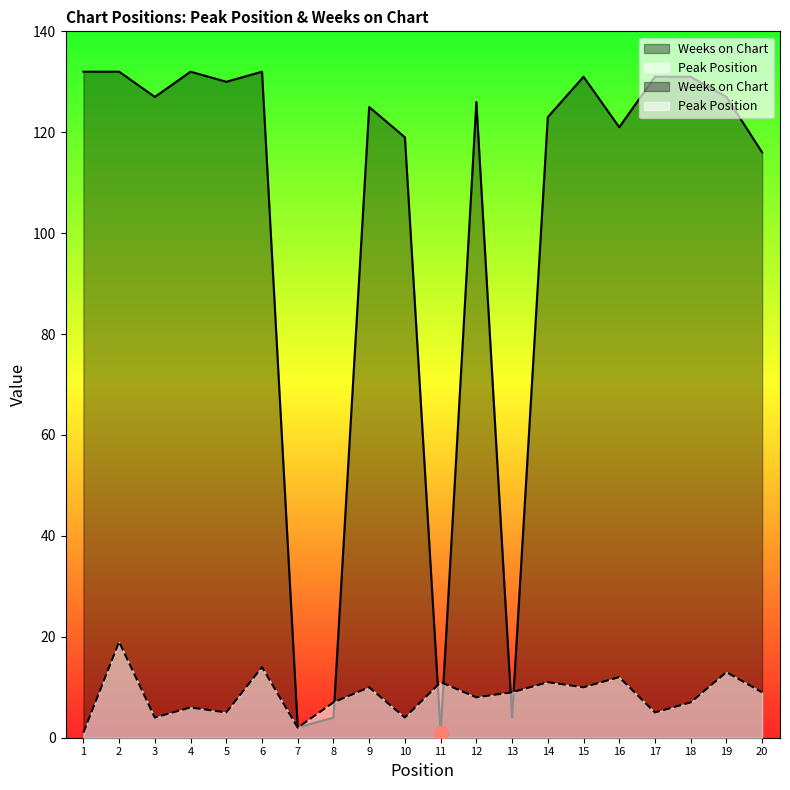

Reading right to left, what are all the values shown in this chart?

Peak Position: 9	13	7	5	12	10	11	9	8	11	4	10	7	2	14	5	6	4	19	1
Weeks on Chart: 116	127	131	131	121	131	123	4	126	1	119	125	4	2	132	130	132	127	132	132